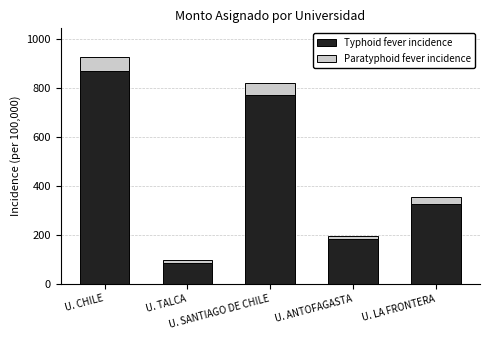

What is the average value of the Typhoid fever incidence series?

446.7